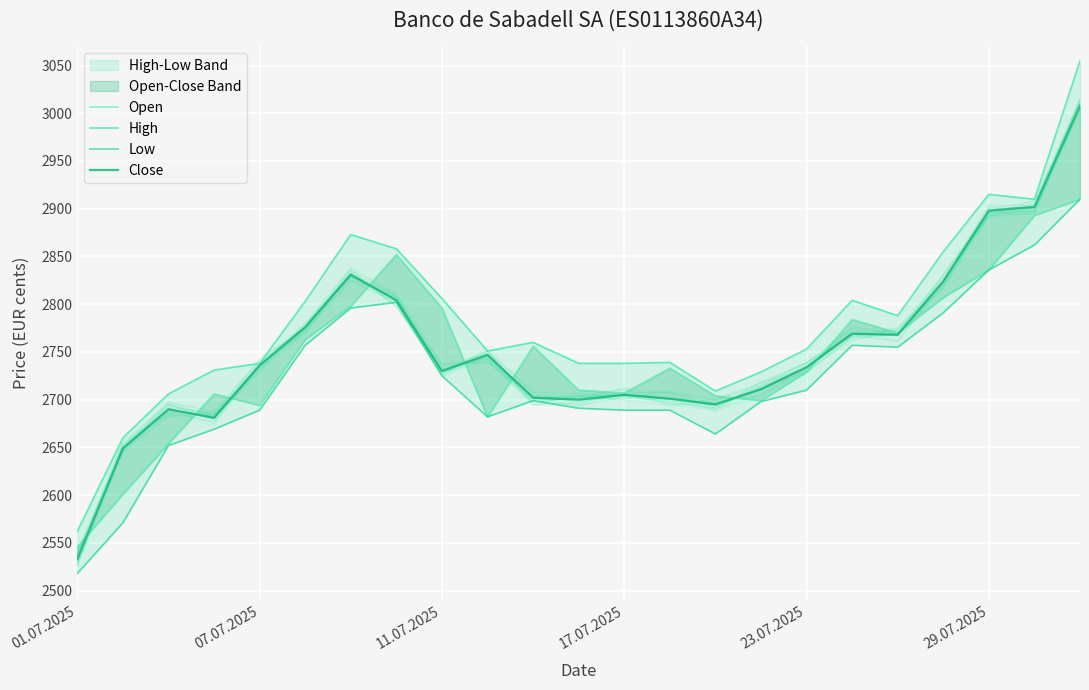

True or false: Open and High cross at least once.

False